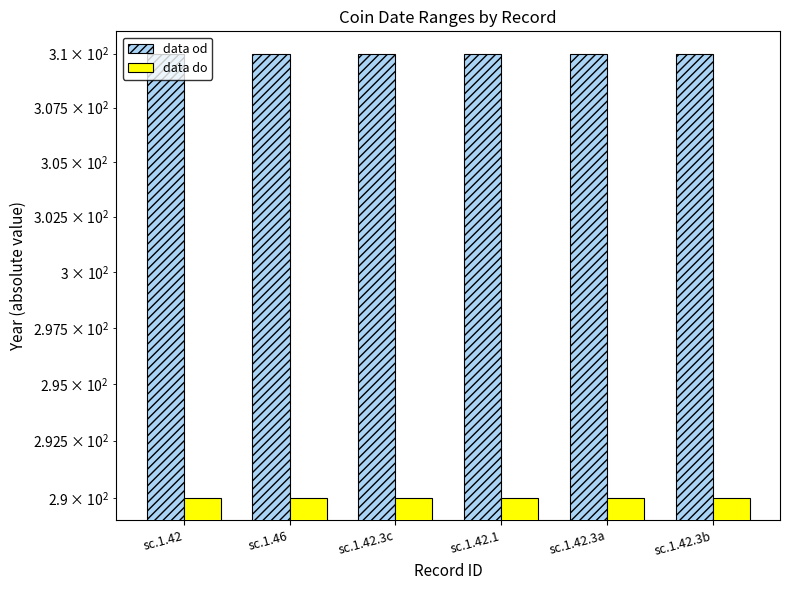

What is the lowest value of the data od series?

310